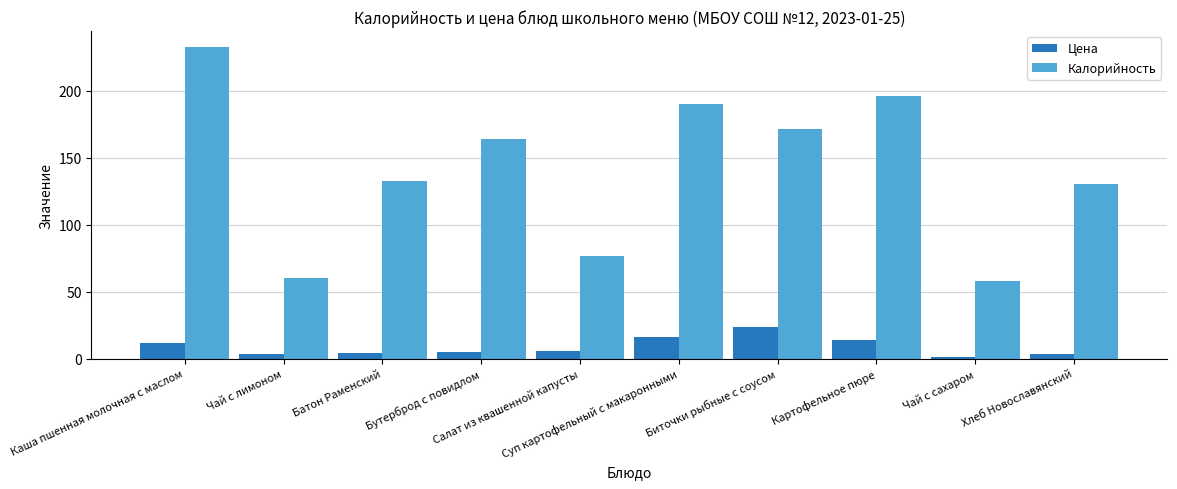

What are all the series names shown in the legend?

Цена, Калорийность